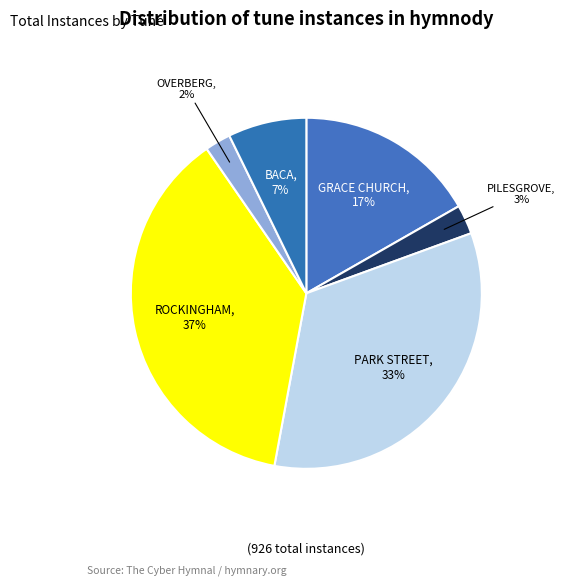

The ROCKINGHAM slice represents 46% of the pie. True or false?

False